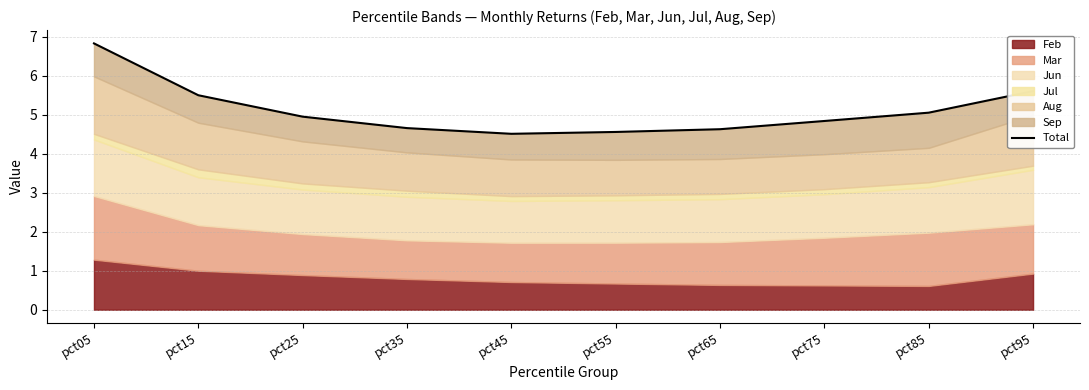

How many lines are shown in the chart?

1